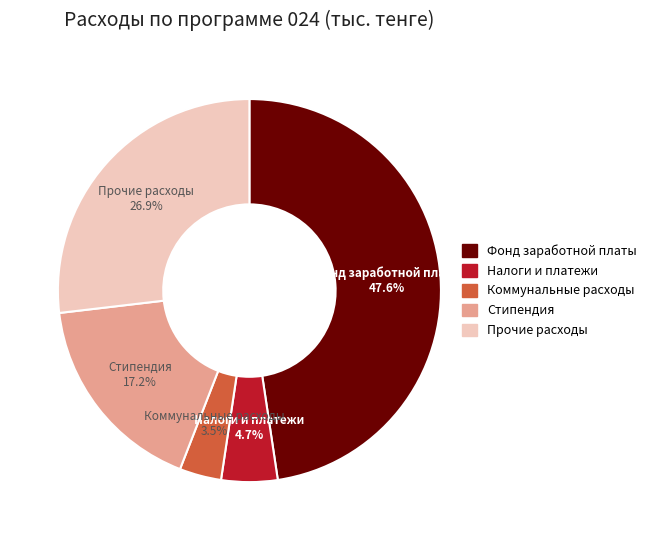

What percentage is the Налоги и платежи slice, to the nearest percent?

5%